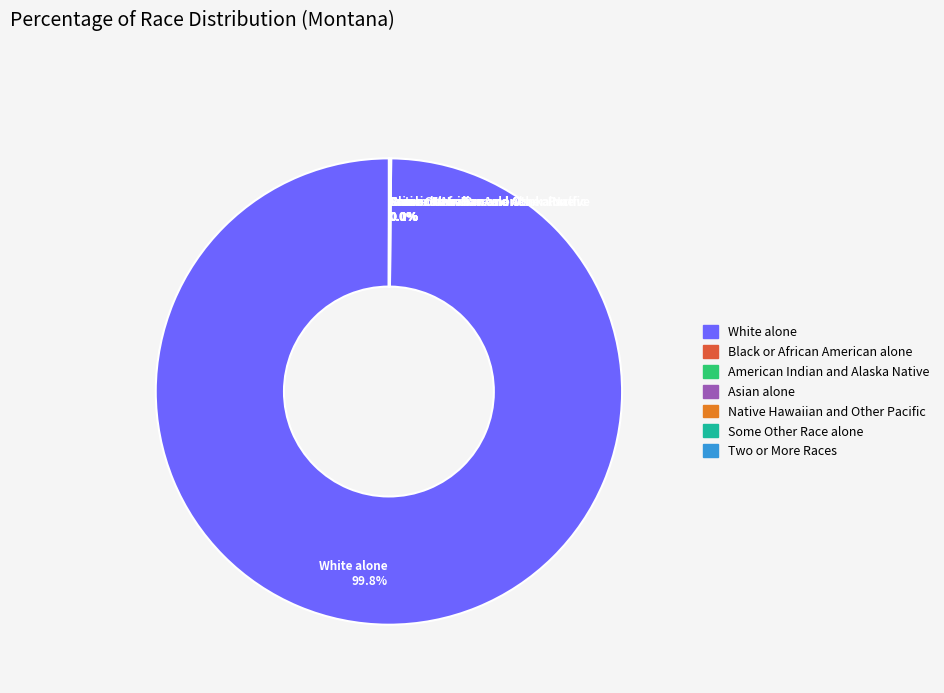

Is there any slice that represents more than half of the pie?

Yes